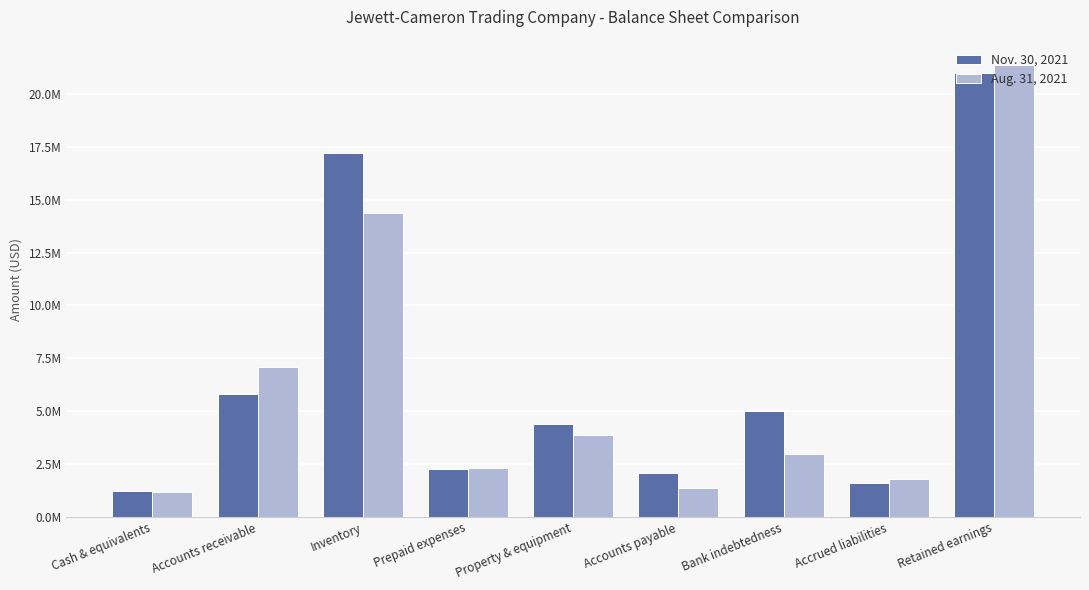

At which label does Aug. 31, 2021 reach its peak?

Retained earnings